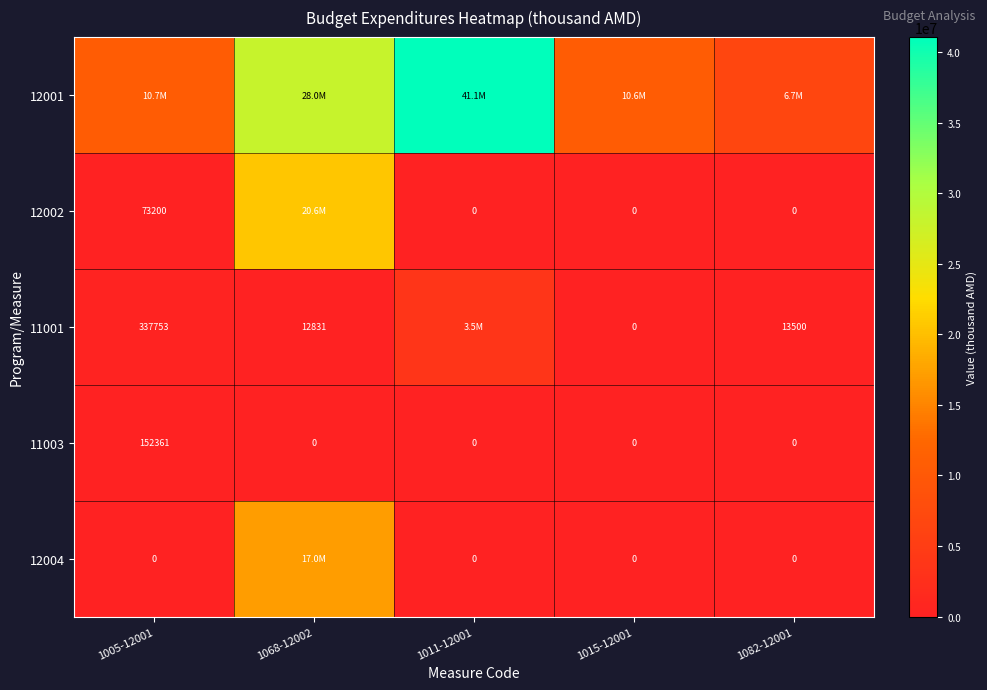

At which label does 12002 reach its peak?

1068-12002